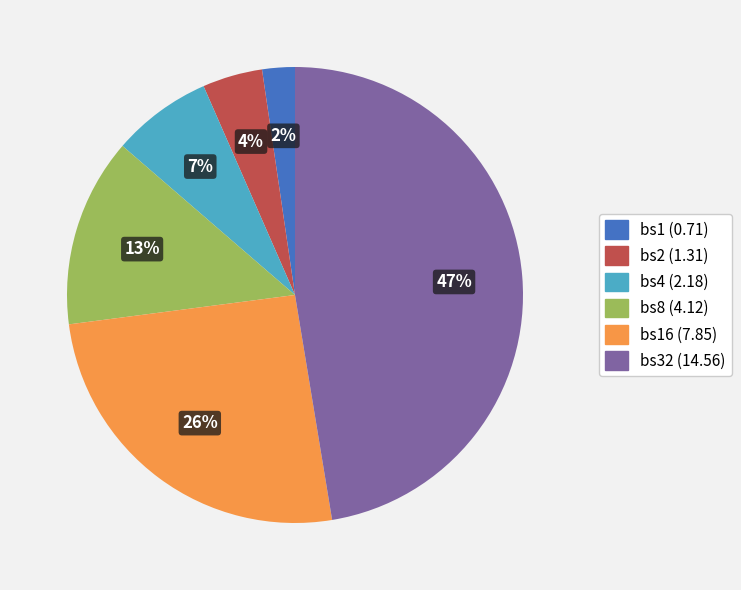

To the nearest percent, what is the difference between the largest and smallest slice percentages?

45%